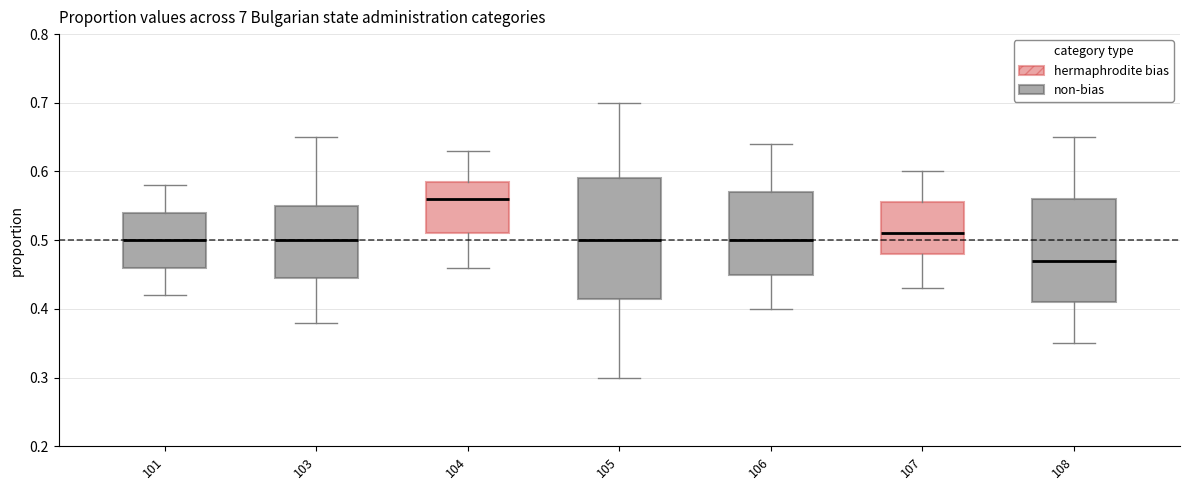

Reading left to right, read every box against the y-axis: the position of its median line, the range the box covers, and the ends of its whiskers. The values are not printed on the chart, so give them approximately, as read against the axis.

101: median 0.50, box 0.46 to 0.54, whiskers 0.42 to 0.58
103: median 0.50, box 0.45 to 0.55, whiskers 0.38 to 0.65
104: median 0.56, box 0.51 to 0.59, whiskers 0.46 to 0.63
105: median 0.50, box 0.42 to 0.59, whiskers 0.30 to 0.70
106: median 0.50, box 0.45 to 0.57, whiskers 0.40 to 0.64
107: median 0.51, box 0.48 to 0.56, whiskers 0.43 to 0.60
108: median 0.47, box 0.41 to 0.56, whiskers 0.35 to 0.65